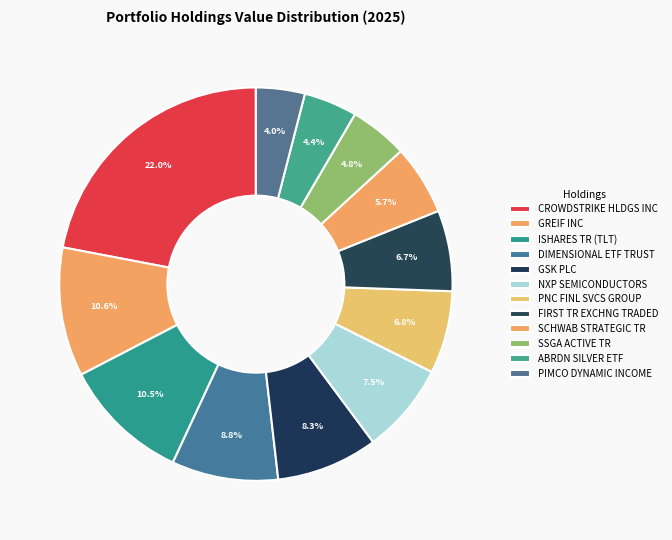

What percentage is the GREIF INC slice, to the nearest percent?

11%